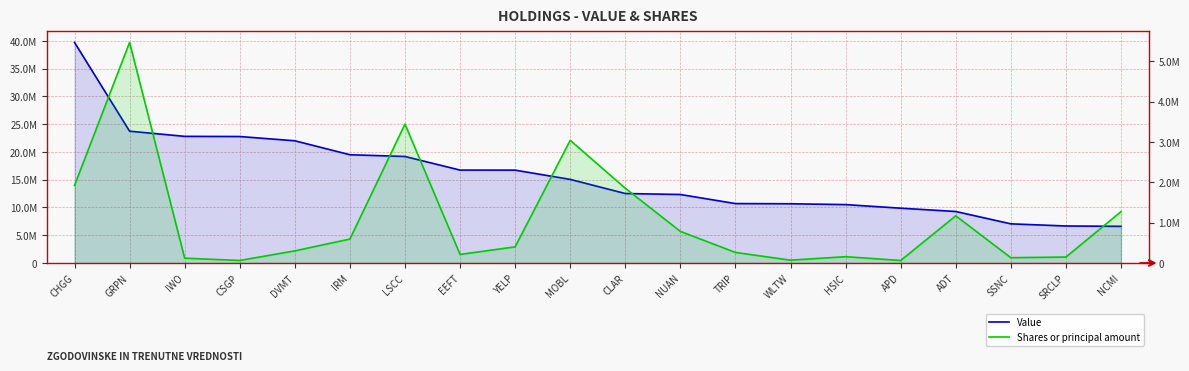

What is the total value across all series at IRM?

20092395